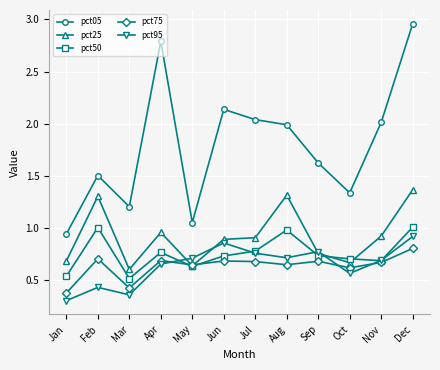

The value of pct75 at Jul is 0.2. True or false?

False